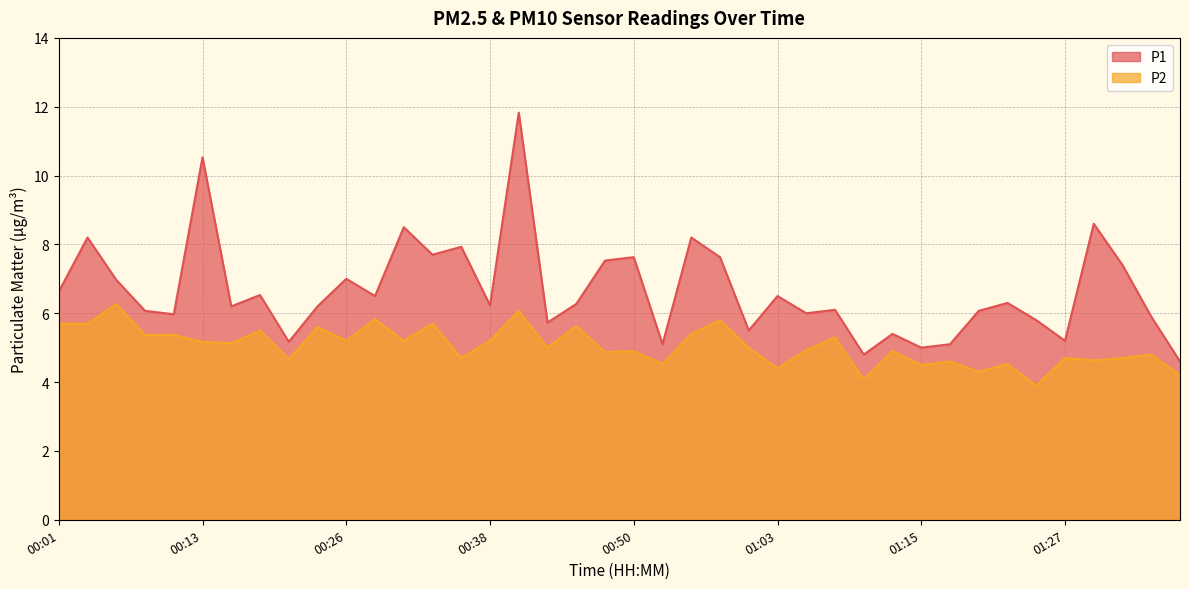

Which series has the largest range (max minus min)?

P1